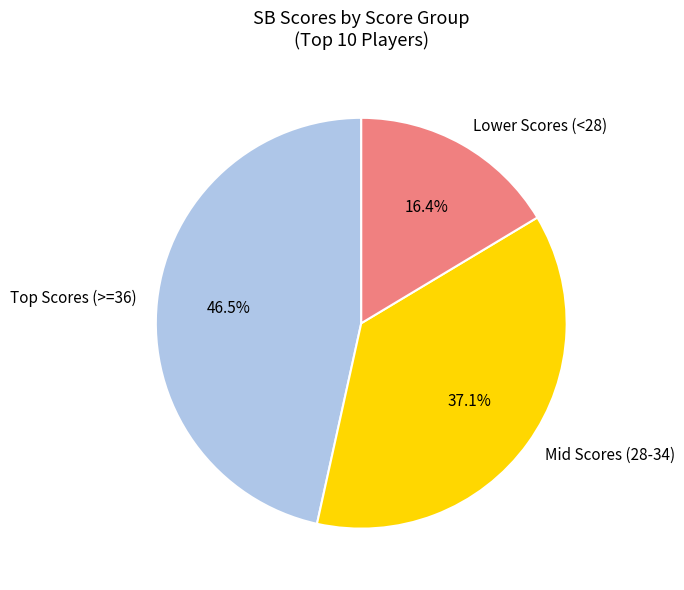

Which category has the biggest portion of the pie?

Top Scores (>=36)